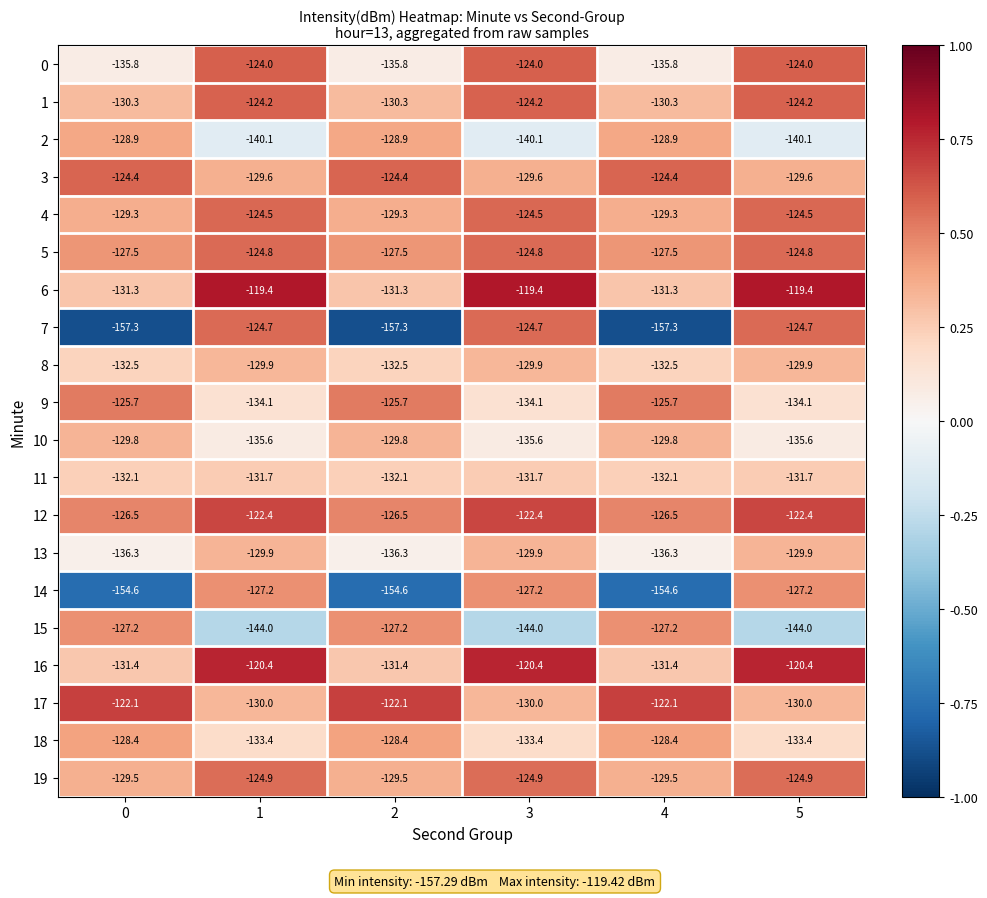

How many distinct data groups are displayed?

20